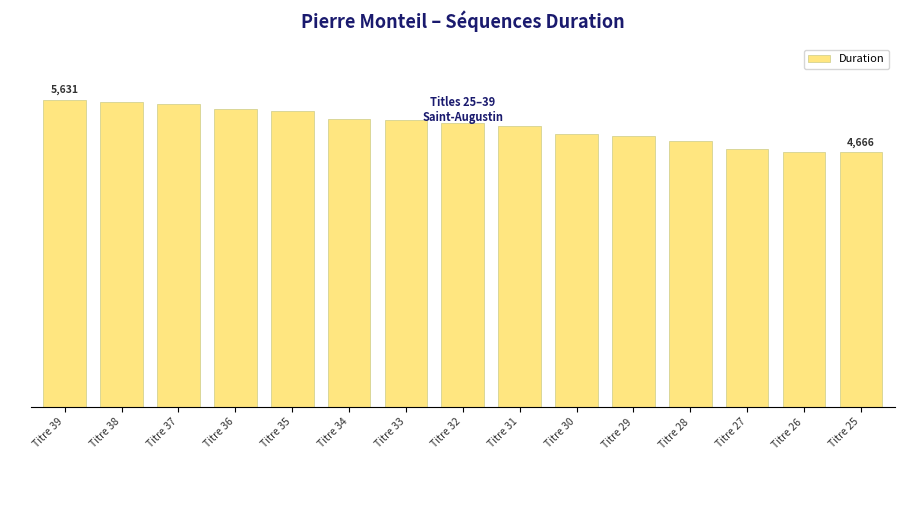

What is the change in value from Titre 38 to Titre 25?

-917